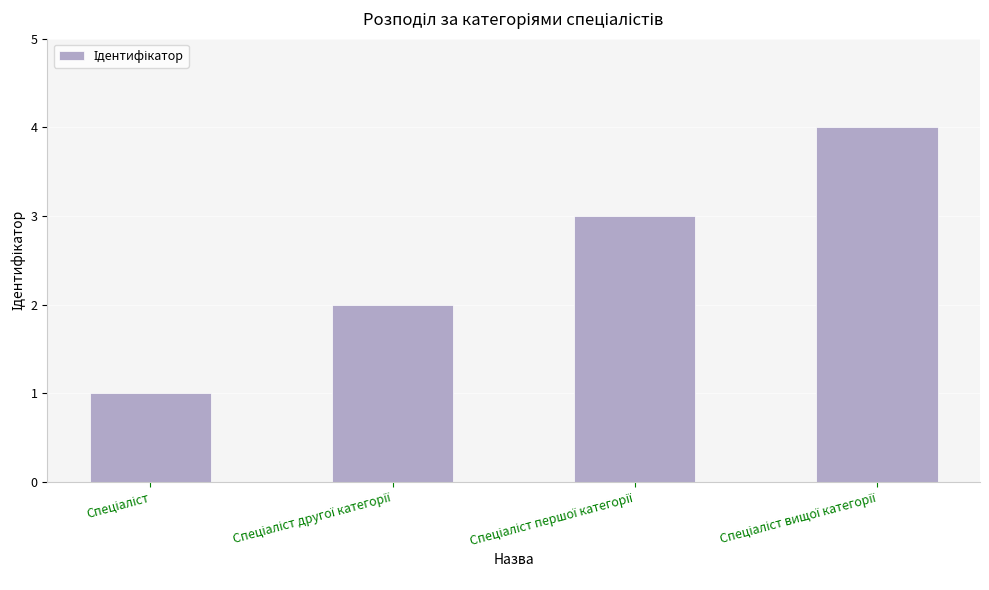

What is the difference between the maximum and minimum values?

3